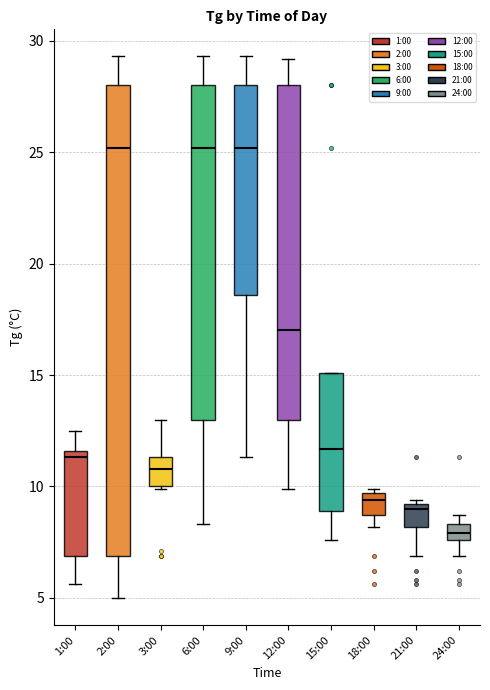

Which box is the tallest, from its lower edge to its upper edge?

2:00